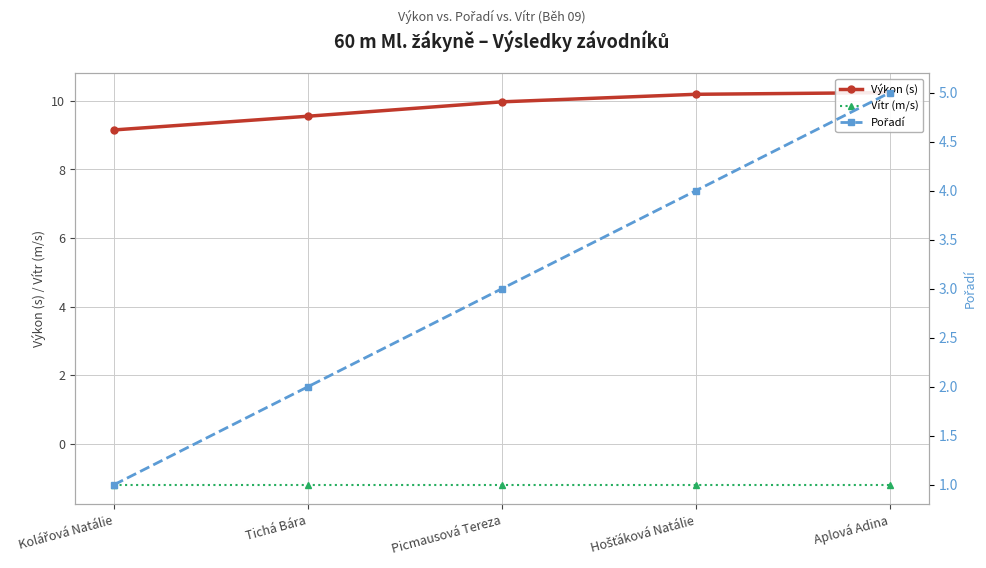

Rank the series at Hošťáková Natálie from highest to lowest value.

Výkon (s), Pořadí, Vítr (m/s)